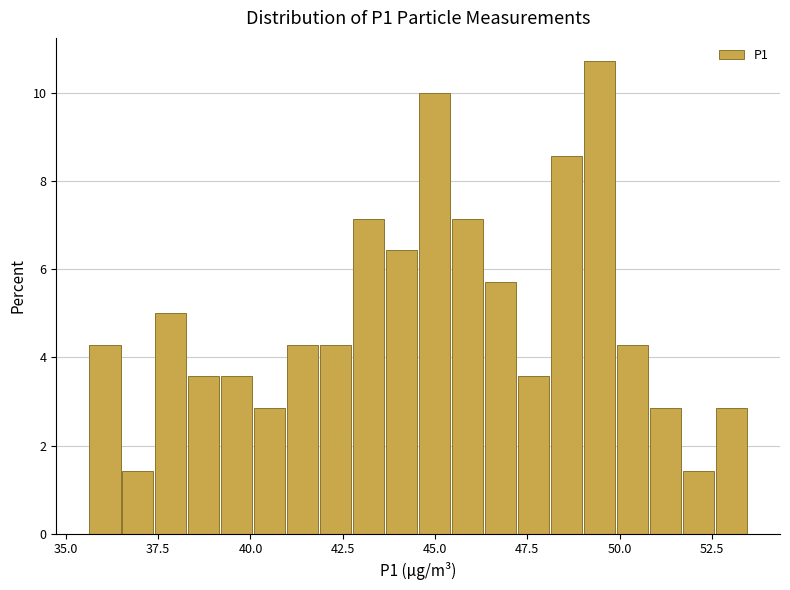

Read against the x-axis, roughly where is the centre of the tallest bar?

49.5